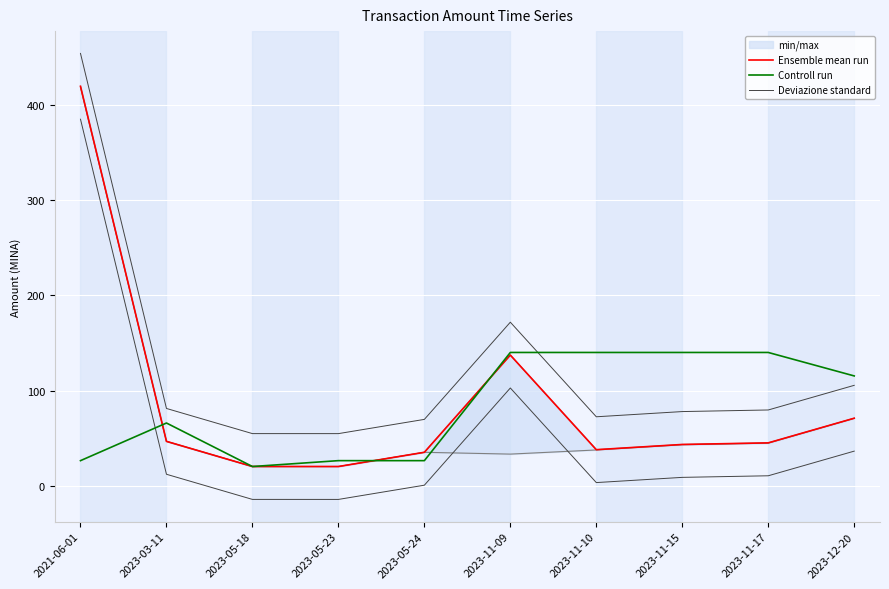

At which category is the sum across all series the highest?

2021-06-01